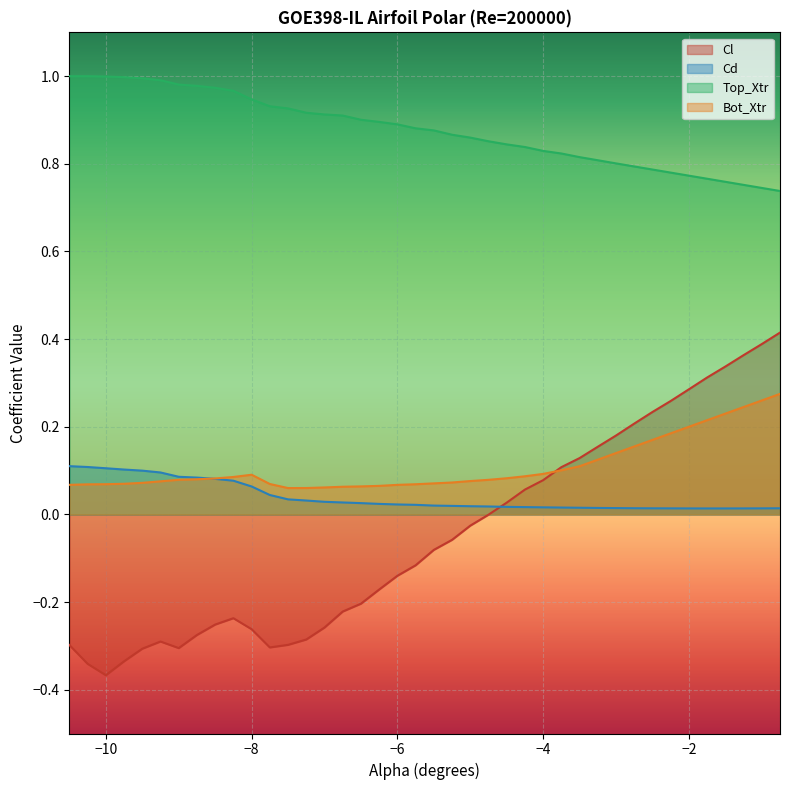

What is the sum of all Cd values?

1.6